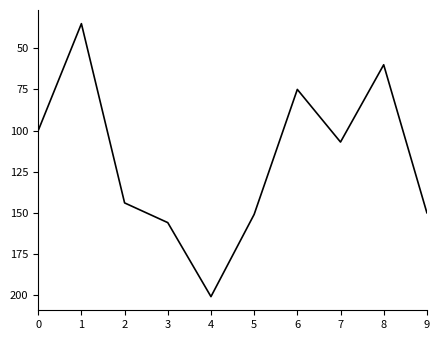

Which has a higher value, 8 or 6?

6